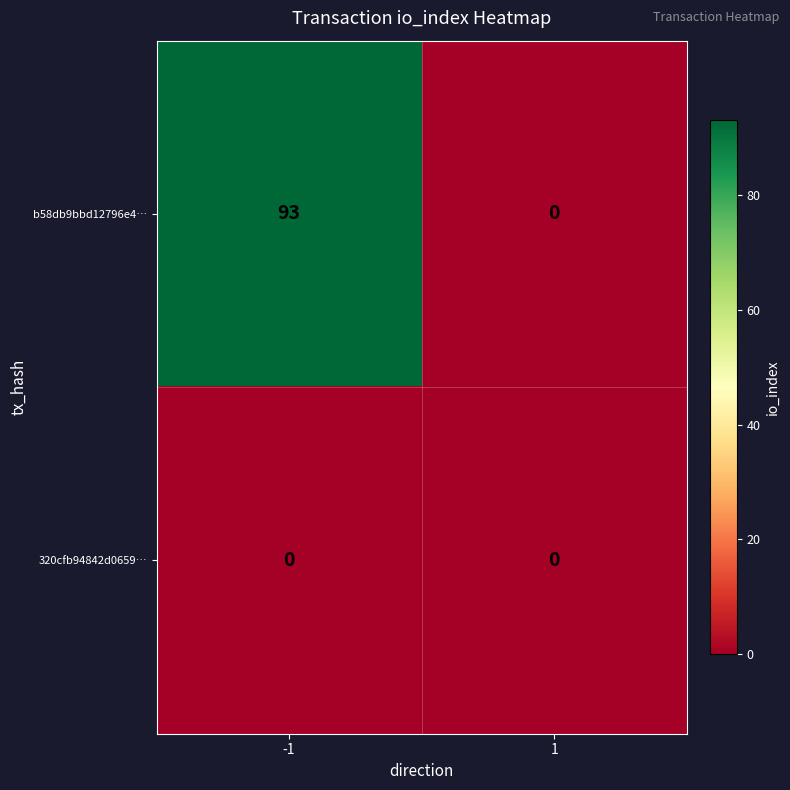

What is the difference between the maximum and minimum values in the b58db9bbd12796e4… series?

93